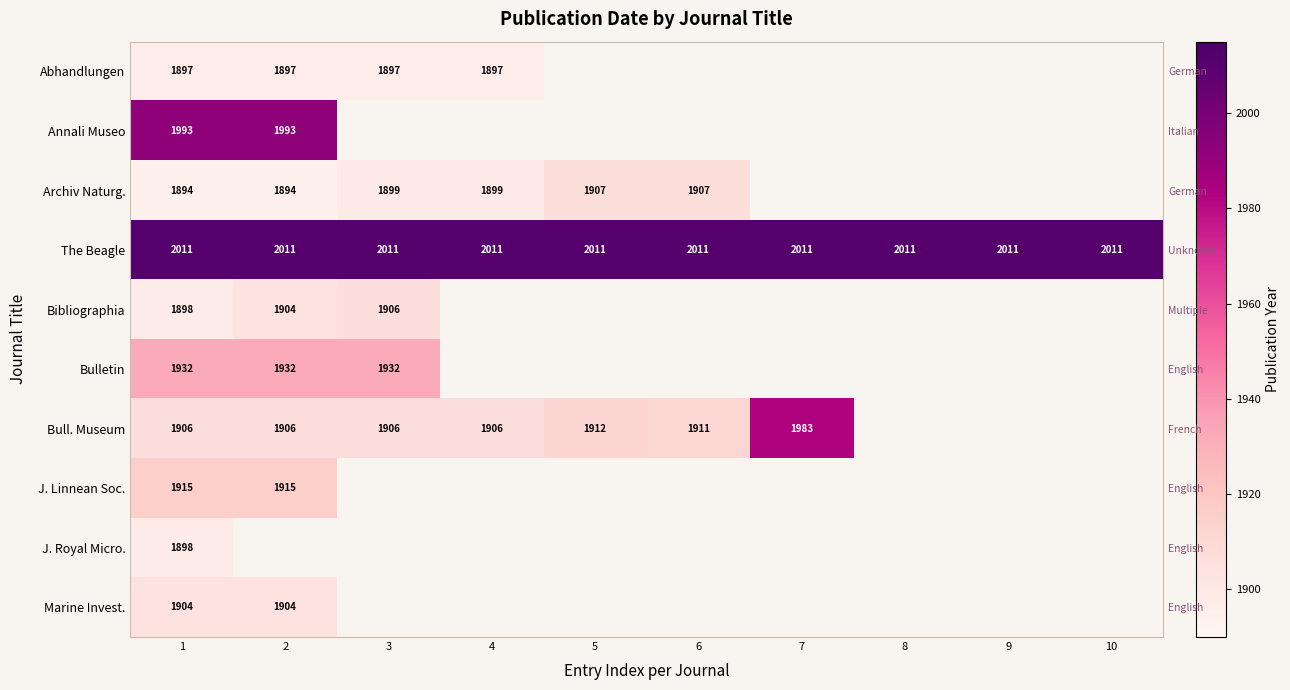

Which series has the largest total across all categories?

The Beagle